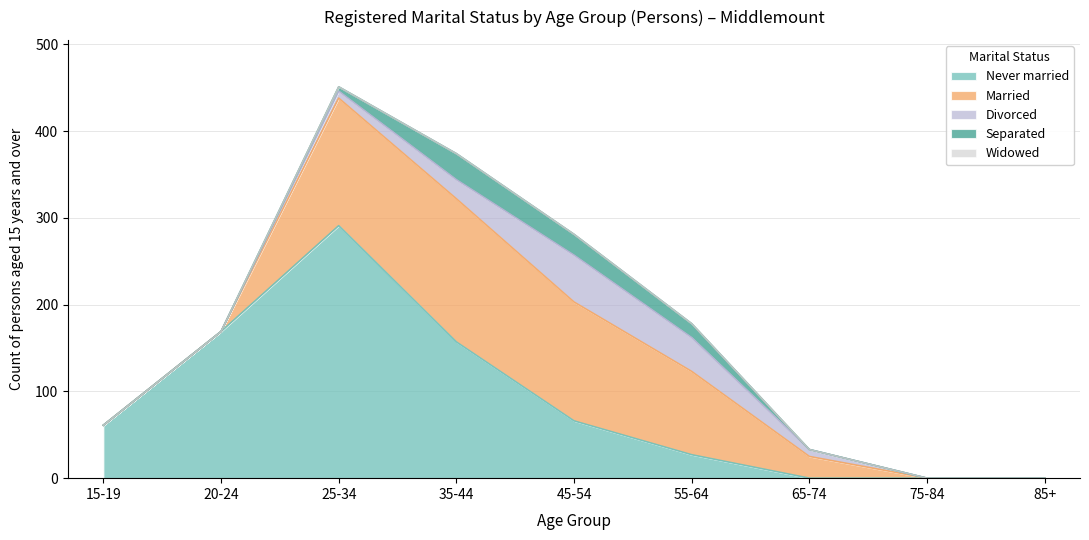

What position from the right is 25-34?

7